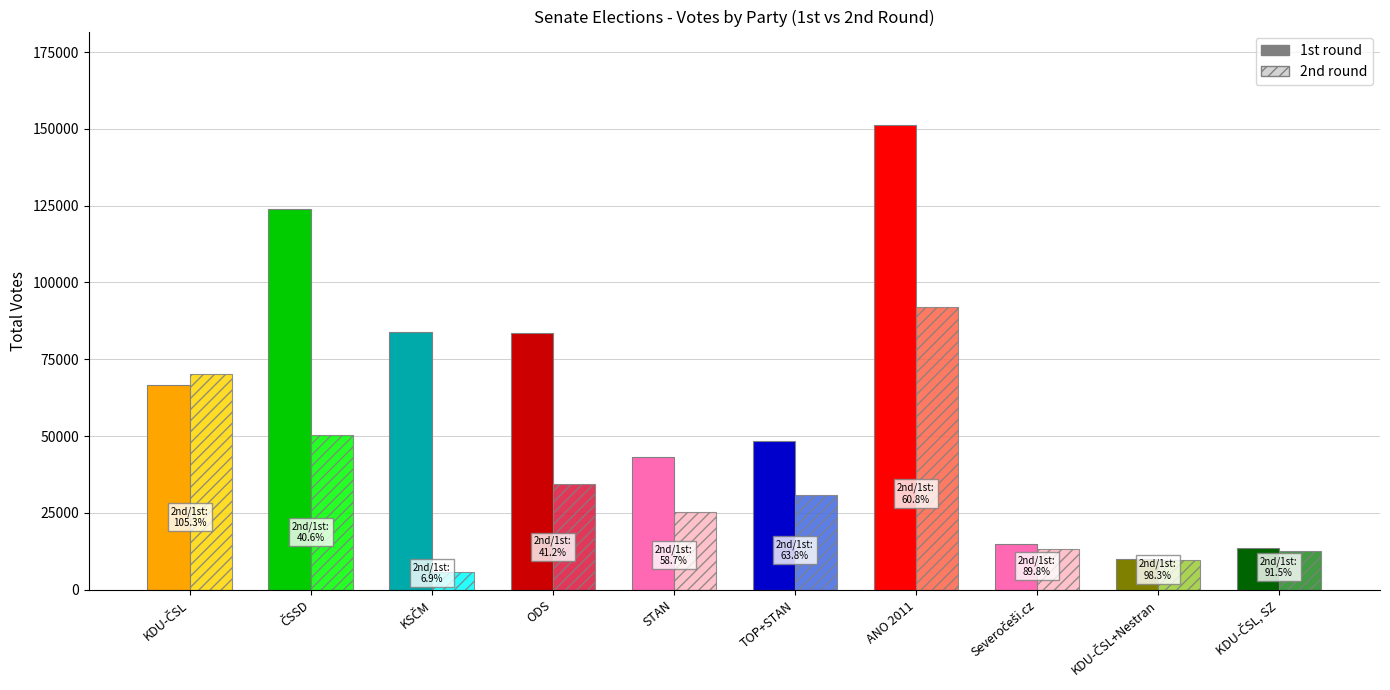

Which series changed the most between KDU-ČSL and TOP+STAN?

2nd round votes